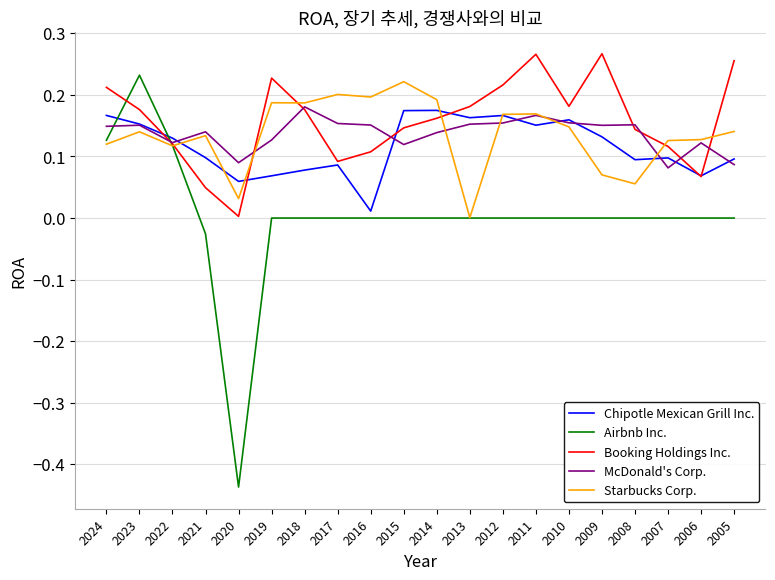

At how many categories does at least one series exceed 0?

20